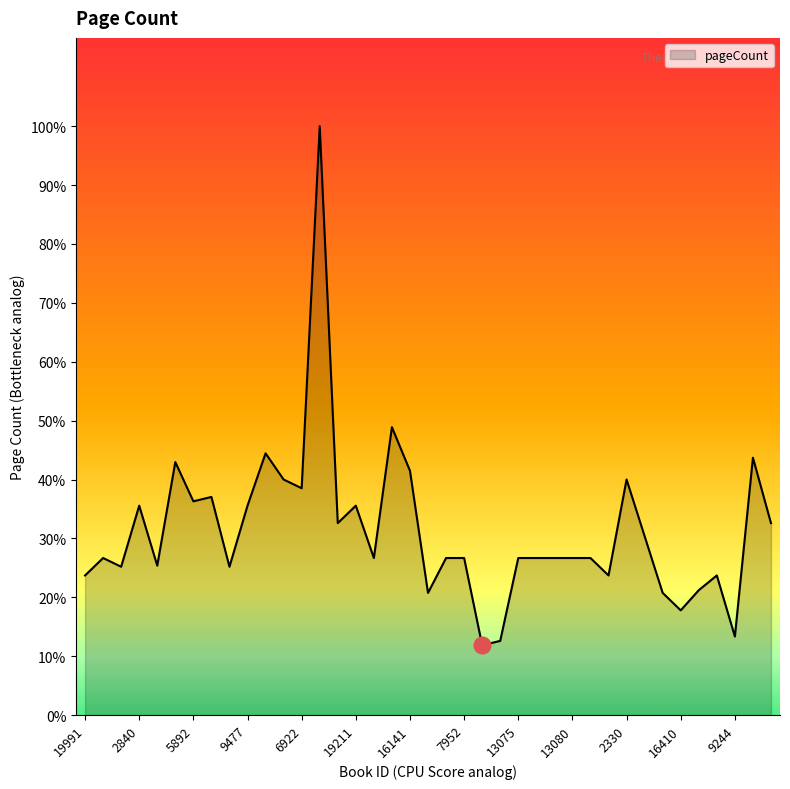

Is this an area chart (filled region under the line)?

Yes